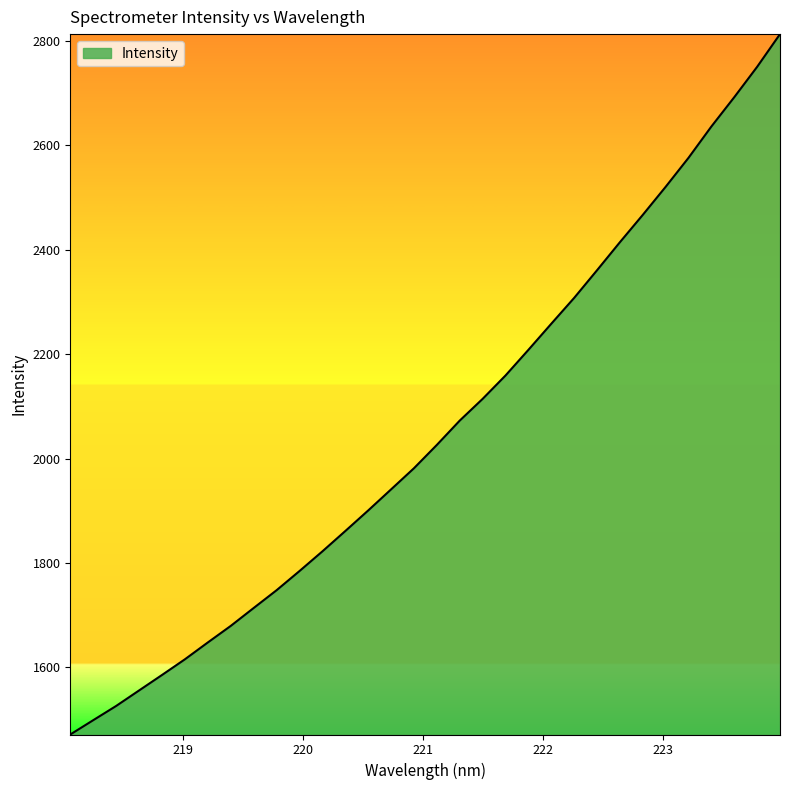

What is the greatest value displayed?

2813.4